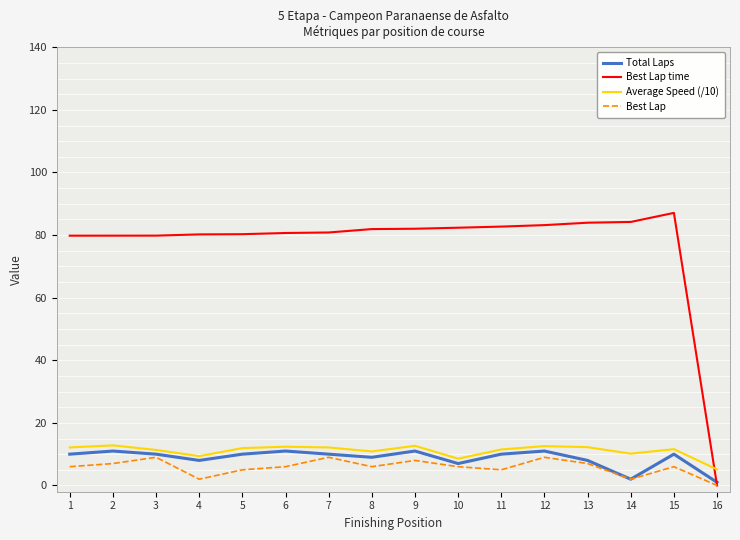

Which series has the widest spread of values?

Best Lap time